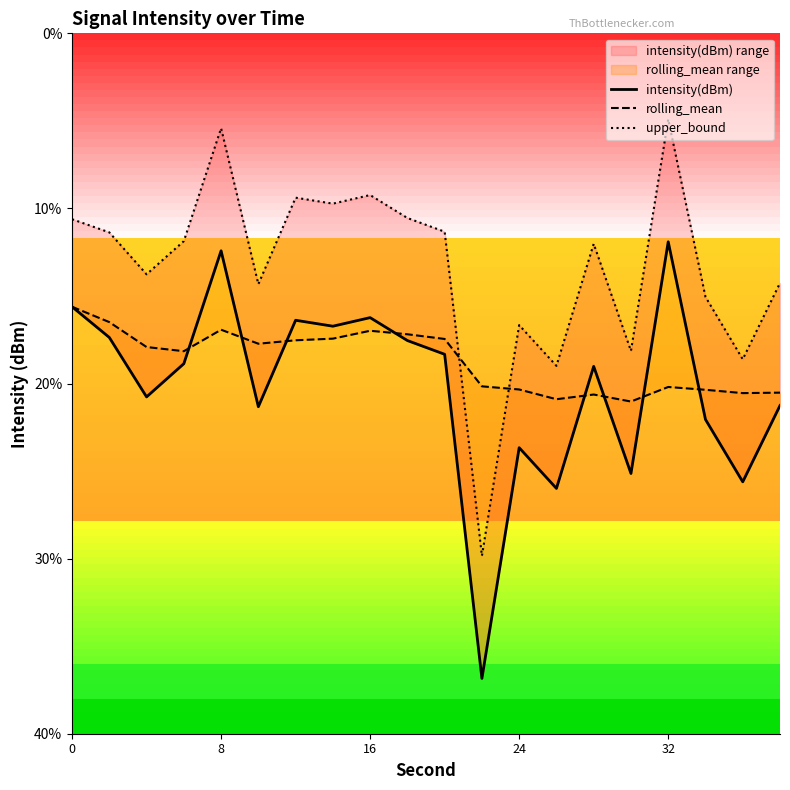

What are all the series names shown in the legend?

intensity(dBm), rolling_mean, upper_bound